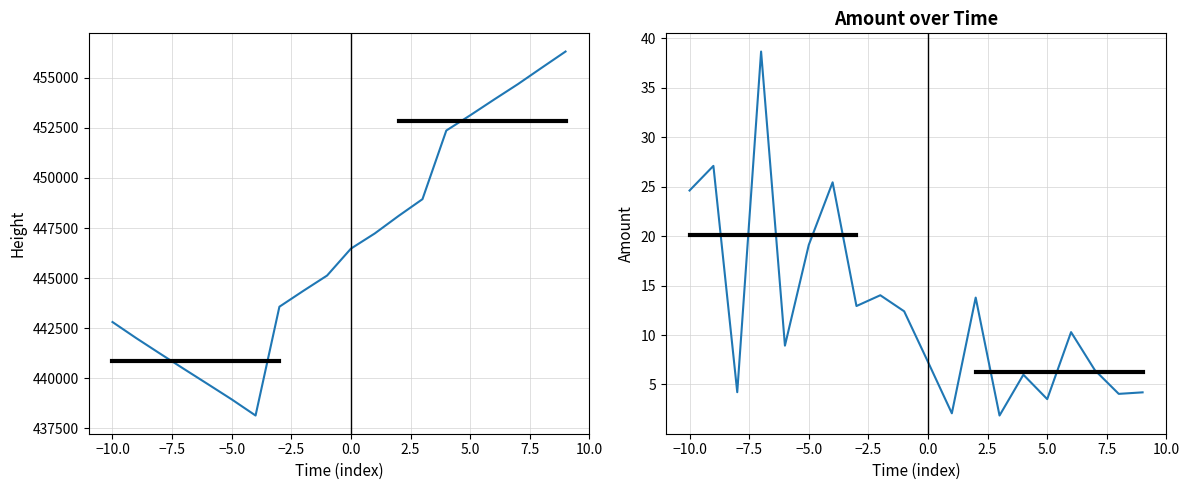

True or false: Height and Amount cross at least once.

False